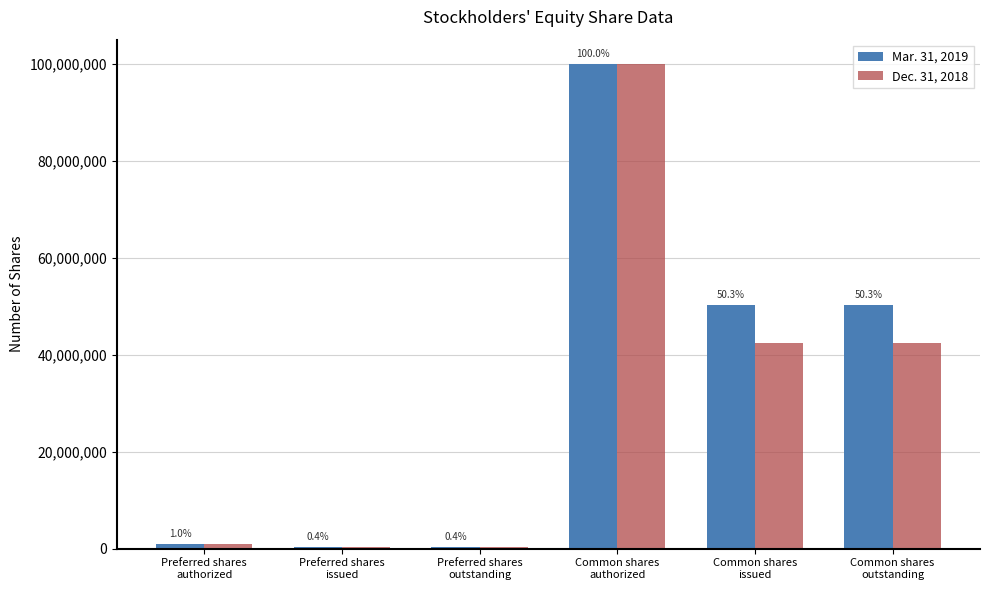

How many bars are there in each group?

2